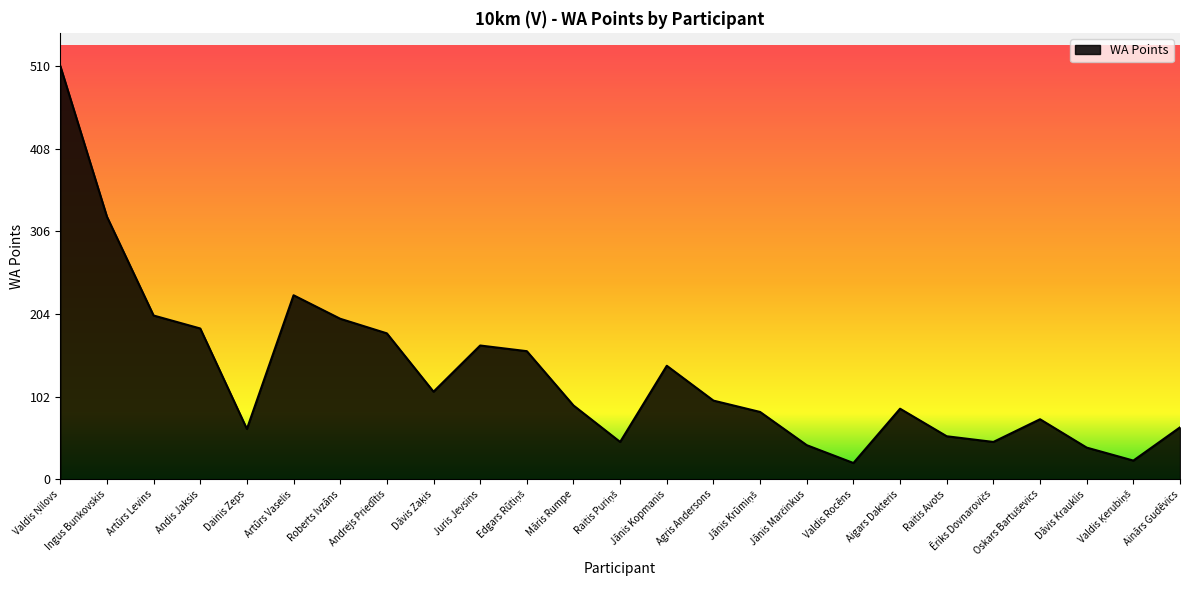

What is the change in value from Andis Jaksis to Dainis Zeps?

-124